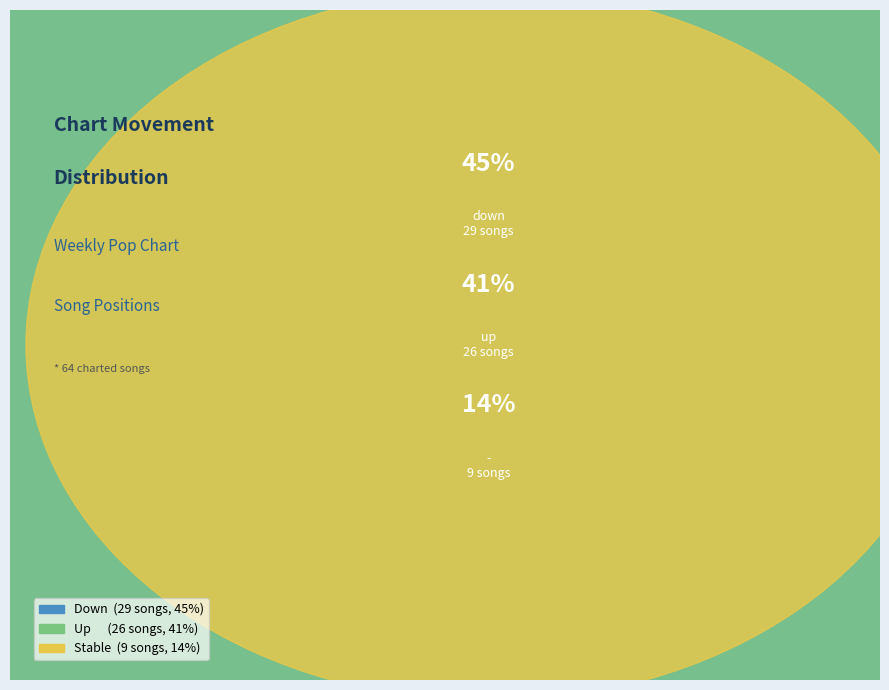

To the nearest percent, what is the difference between the largest and smallest slice percentages?

31%